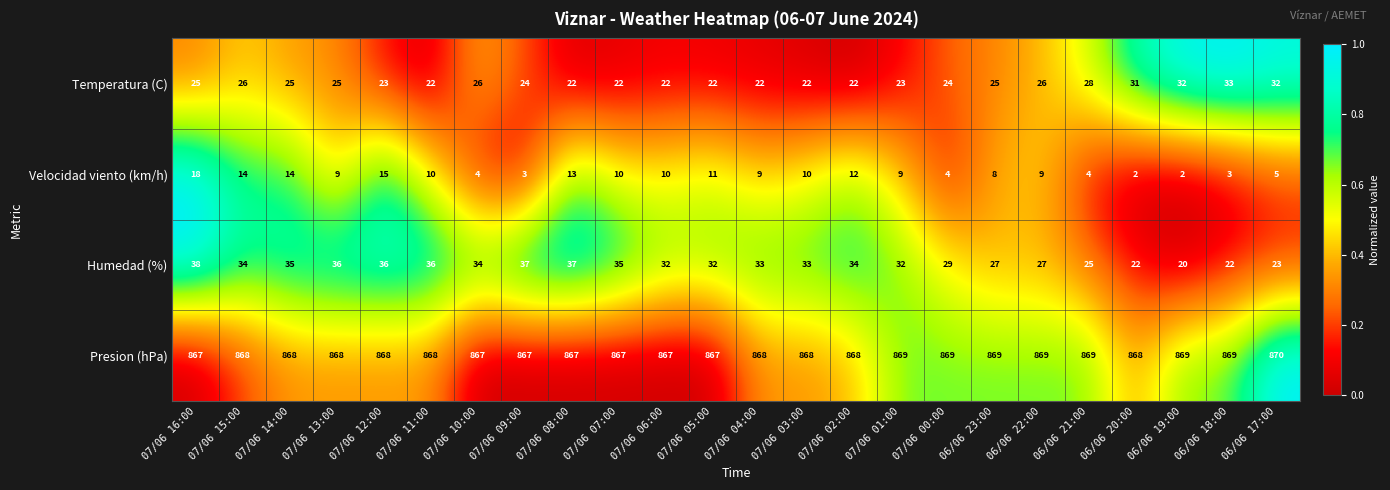

At which label does Humedad (%) reach its peak?

07/06 16:00